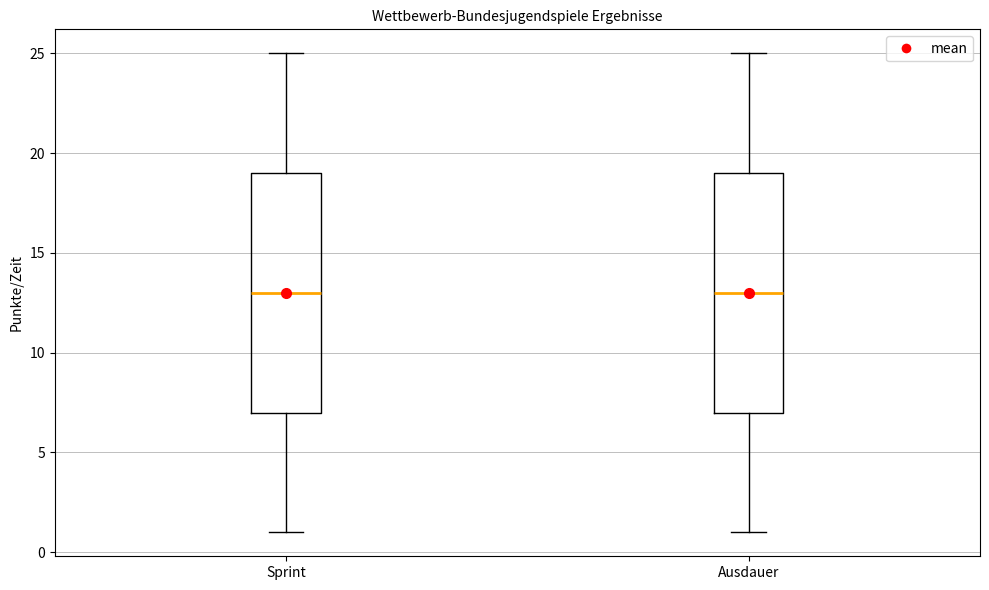

Where does the lower whisker of the box for Ausdauer end on the y-axis? The values are not printed on the chart, so give them approximately, as read against the axis.

1